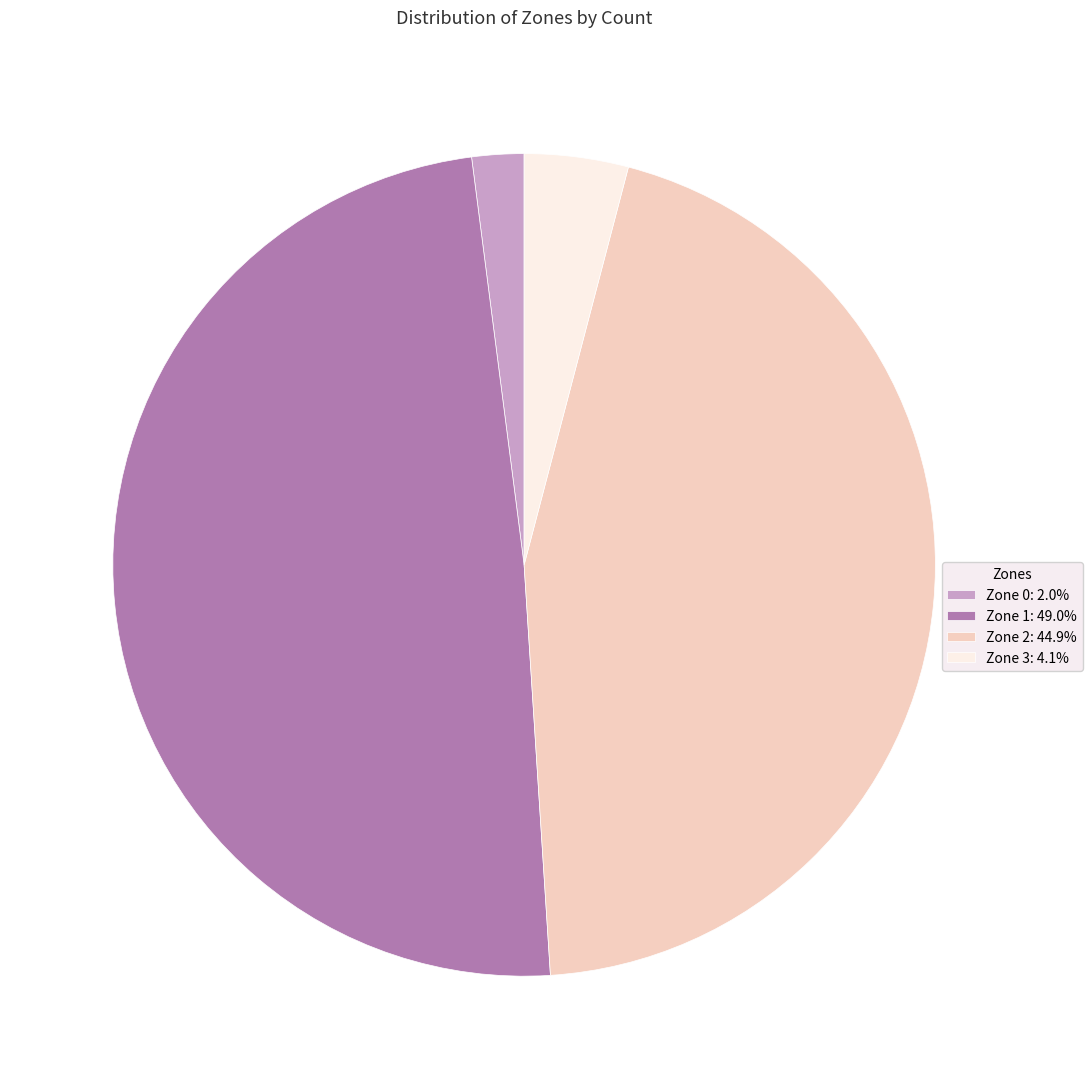

Rank the categories by value from lowest to highest.

Zone 0, Zone 3, Zone 2, Zone 1